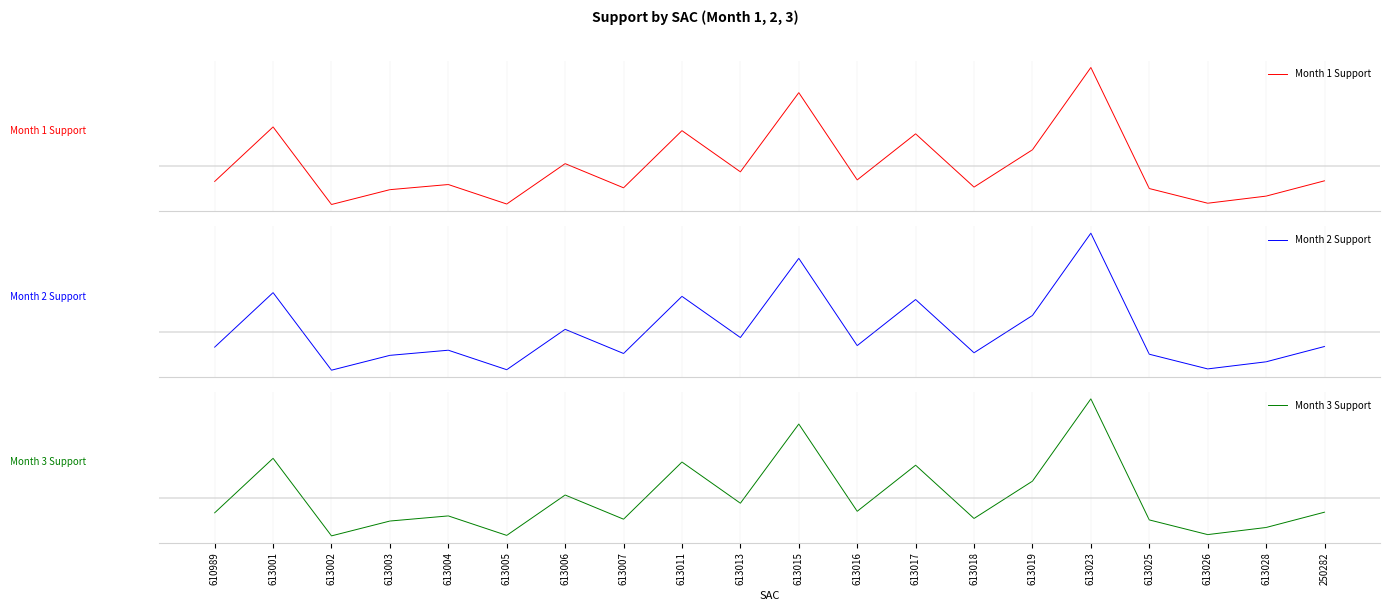

How many data points in Month 2 Support are above 0?

7